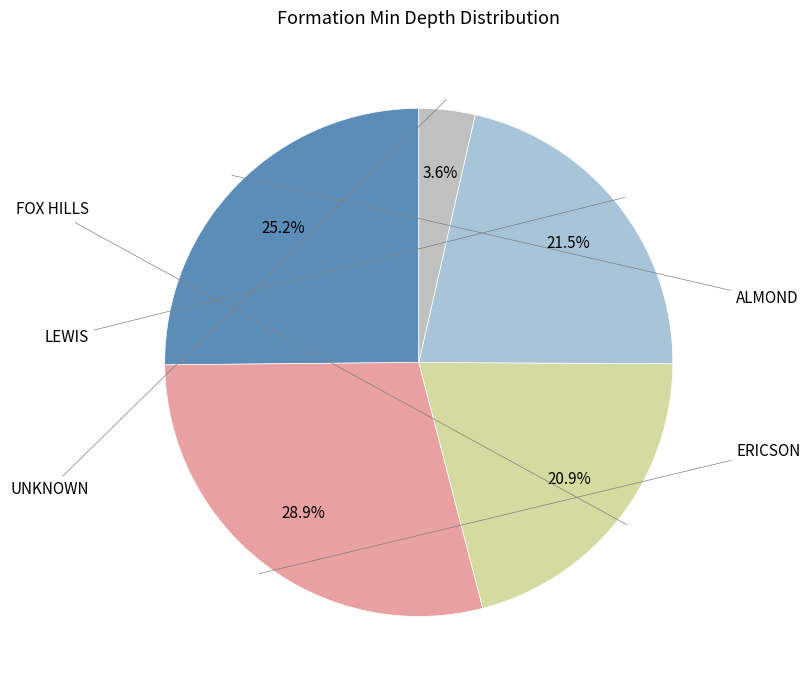

Count the number of slices in the pie.

5